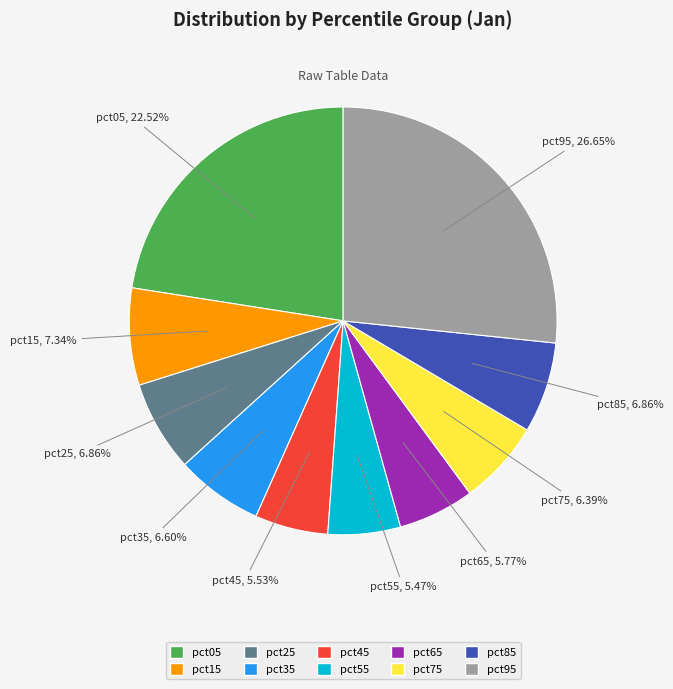

Count the number of slices in the pie.

10